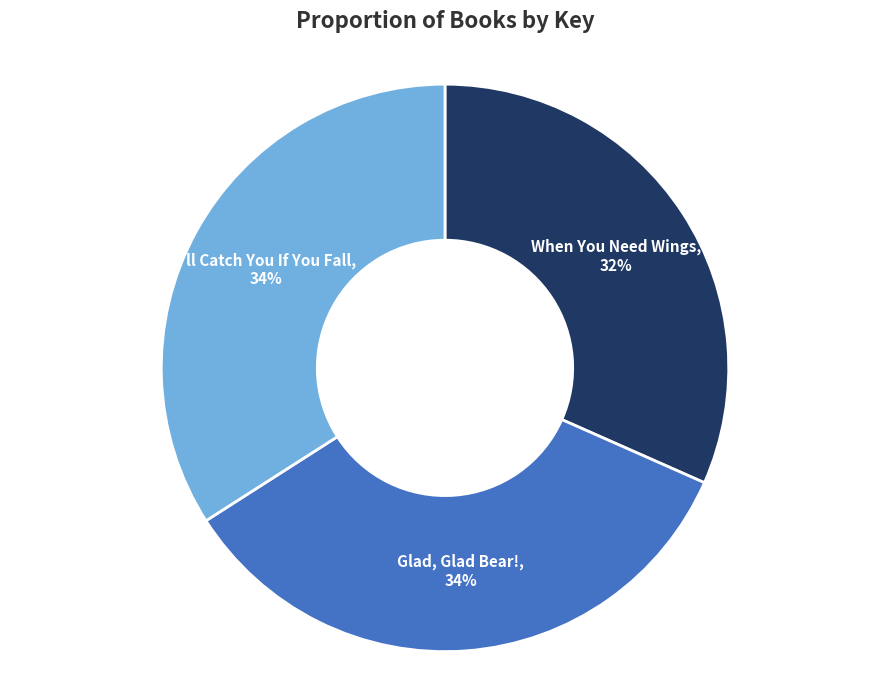

To the nearest percent, what is the combined percentage of When You Need Wings and Glad, Glad Bear!?

66%